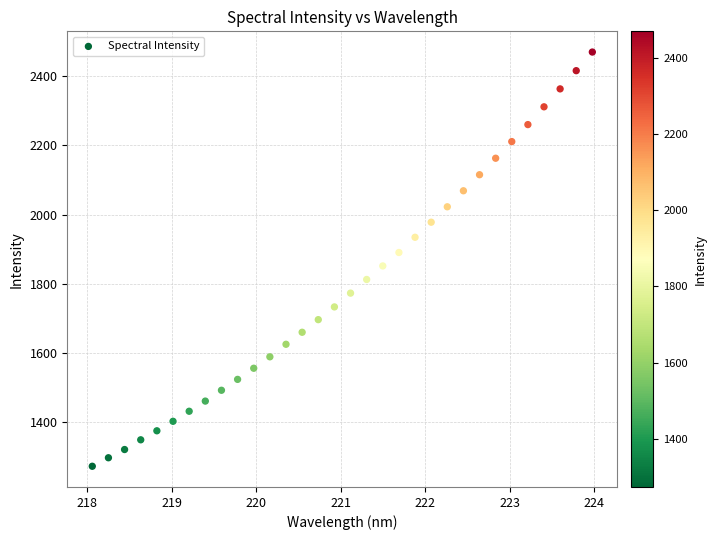

What is the range of X values (max minus min)?

5.9